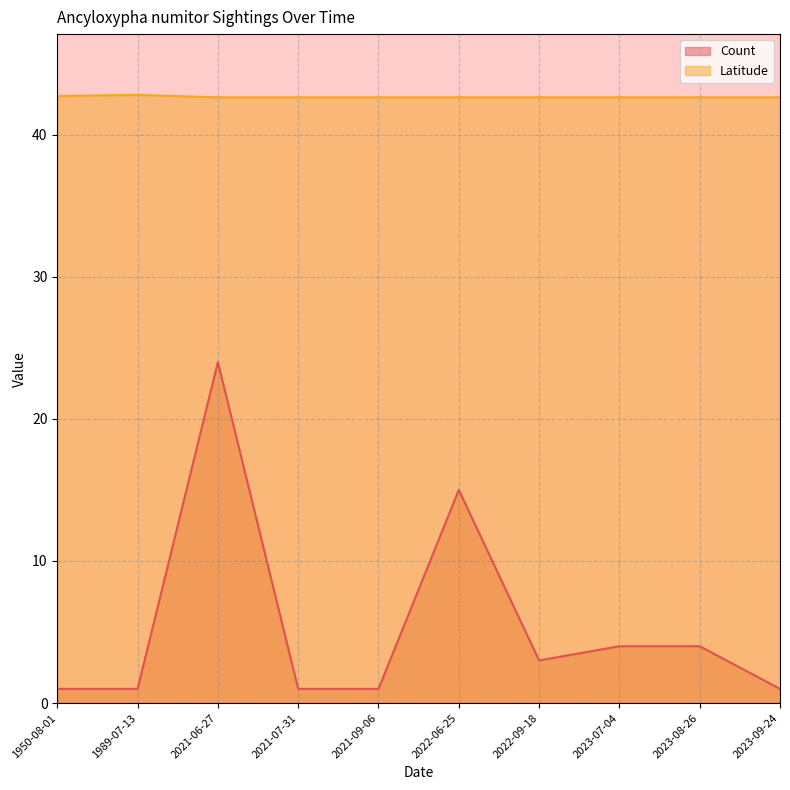

Where is the first local maximum for Latitude?

1989-07-13